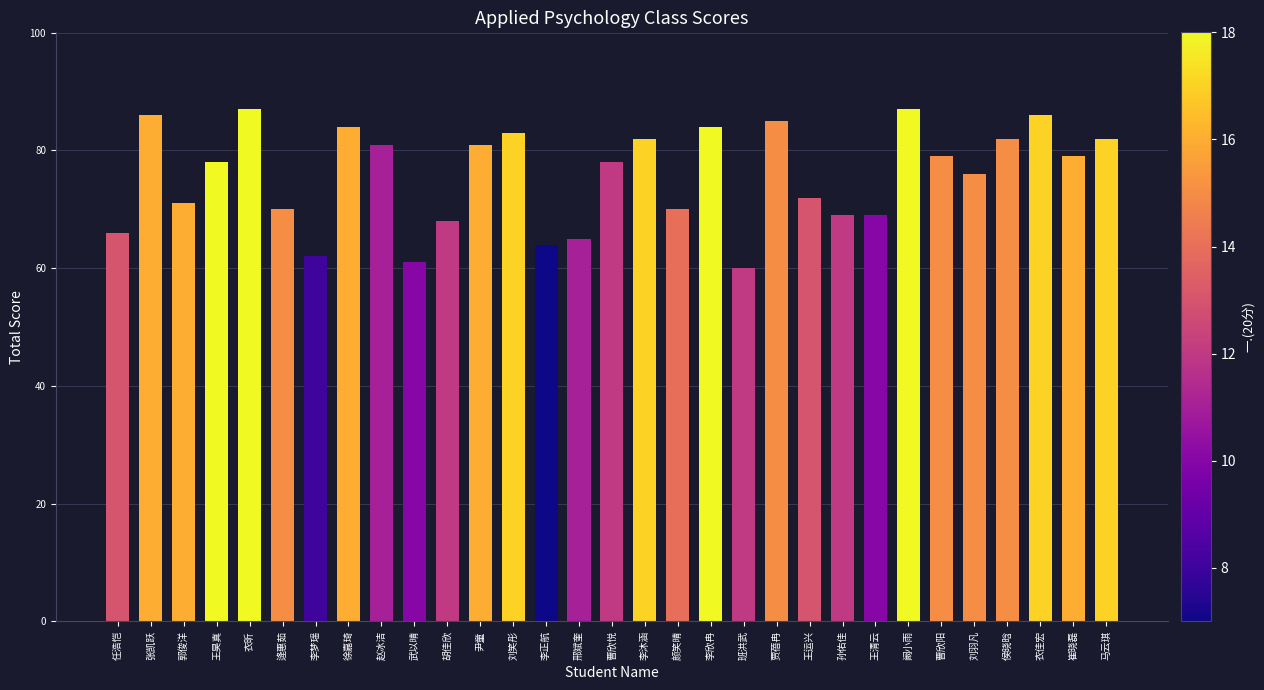

What is the greatest value displayed?

87